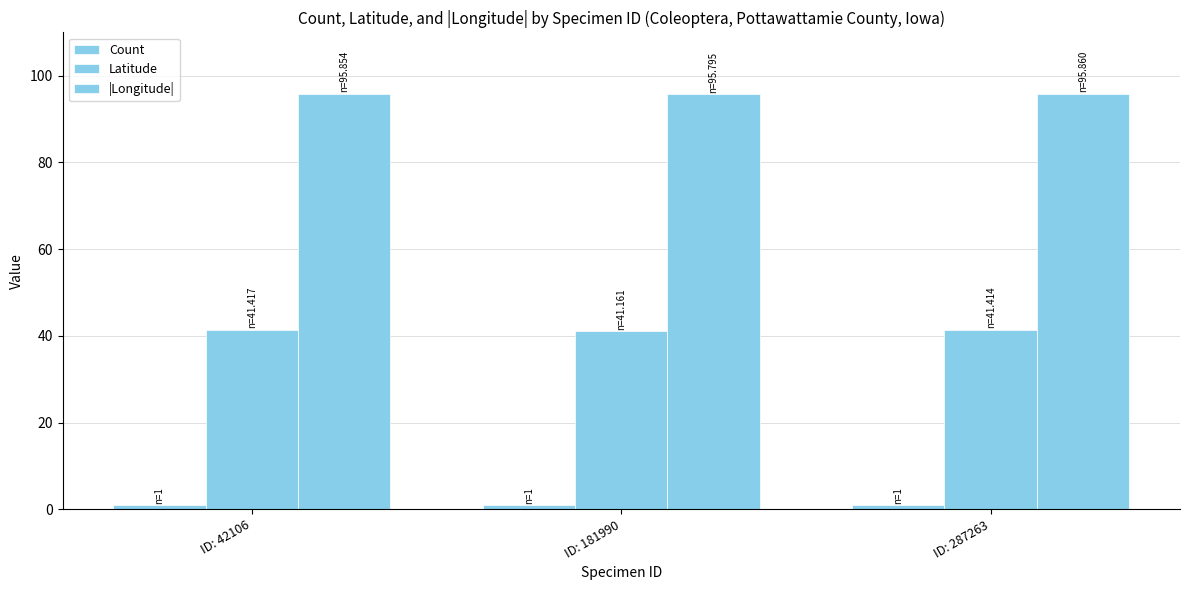

Reading left to right, transcribe all the data shown in this chart.

Count: ID: 42106=1.0	ID: 181990=1.0	ID: 287263=1.0
Latitude: ID: 42106=41.4	ID: 181990=41.2	ID: 287263=41.4
|Longitude|: ID: 42106=95.9	ID: 181990=95.8	ID: 287263=95.9